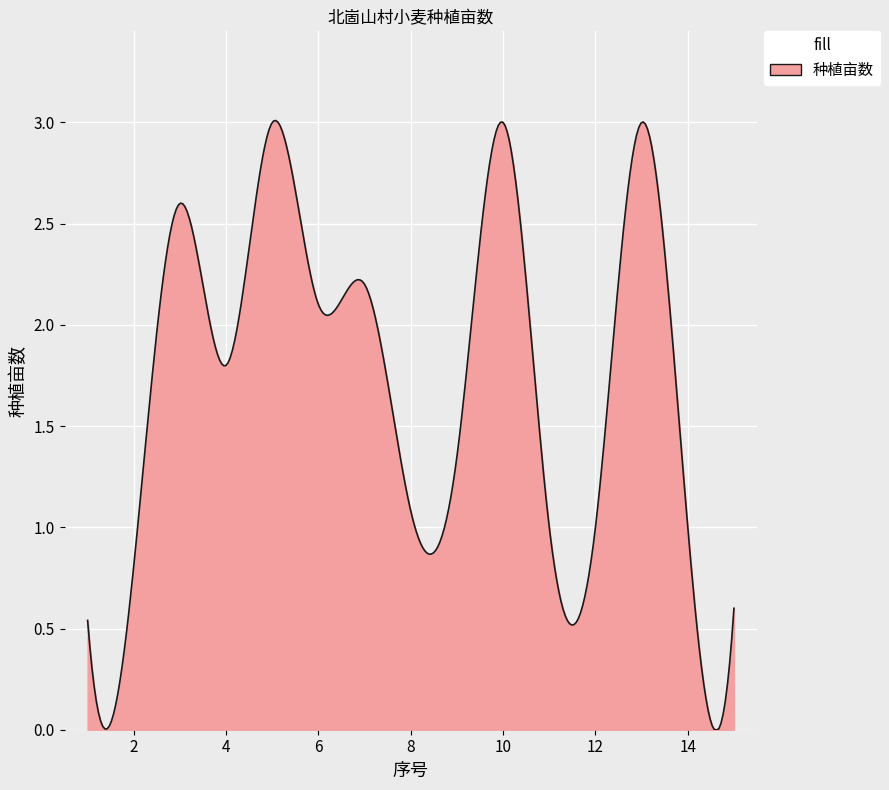

Reading left to right, extract all data points from this chart.

0.5	0.8	2.6	1.8	3.0	2.1	2.2	1.1	1.4	3.0	1.0	1.0	3.0	1.0	0.6